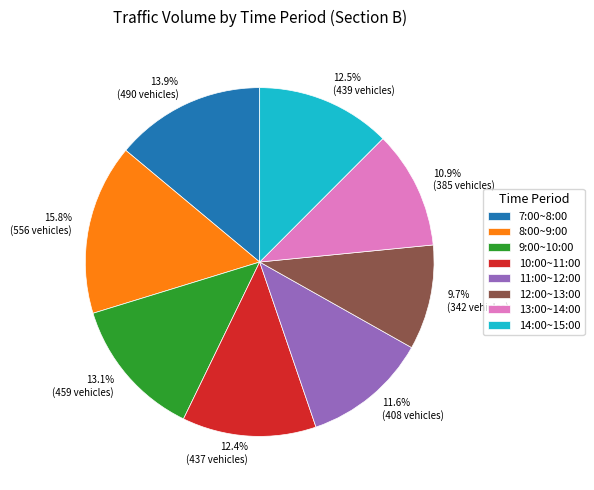

How many slices are in this pie chart?

8